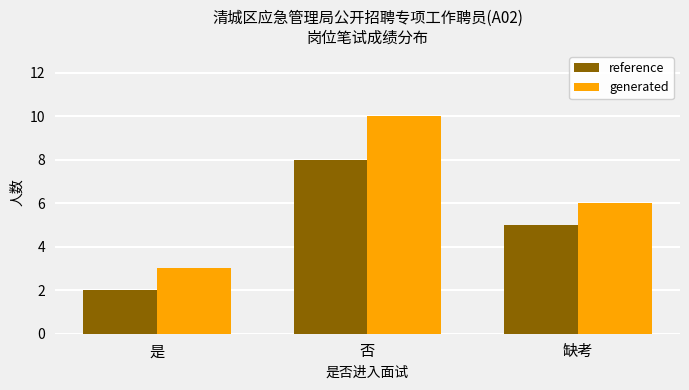

The generated series shows 13 at 否. True or false?

False